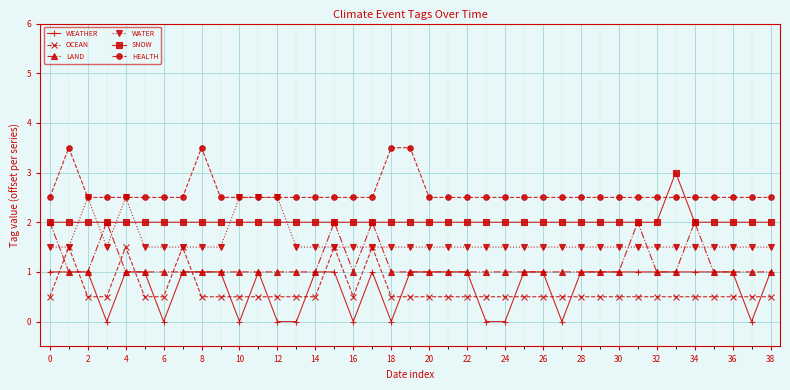

True or false: OCEAN and SNOW cross at least once.

False